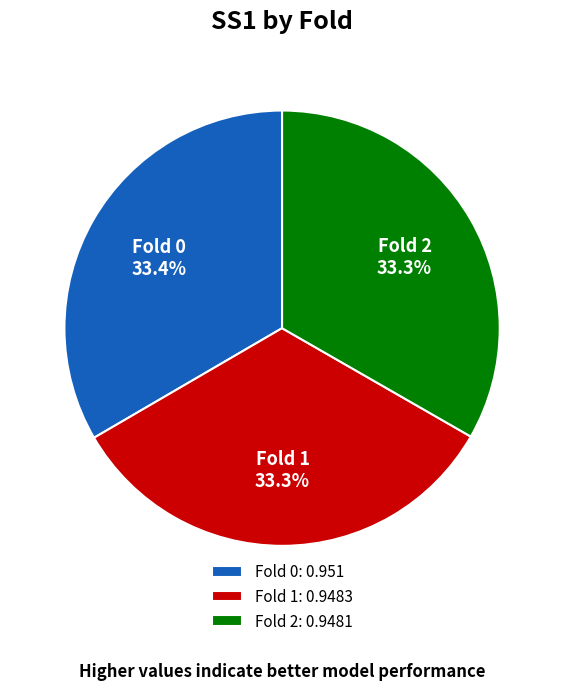

The Fold 2 slice represents 33% of the pie. True or false?

True